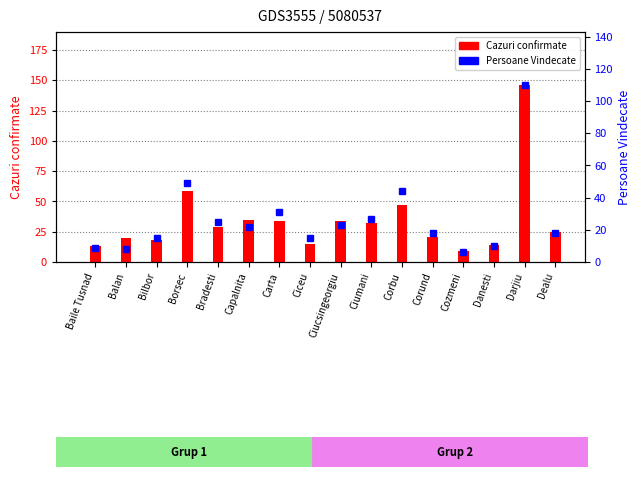

What are all the series names shown in the legend?

Cazuri confirmate, Persoane Vindecate